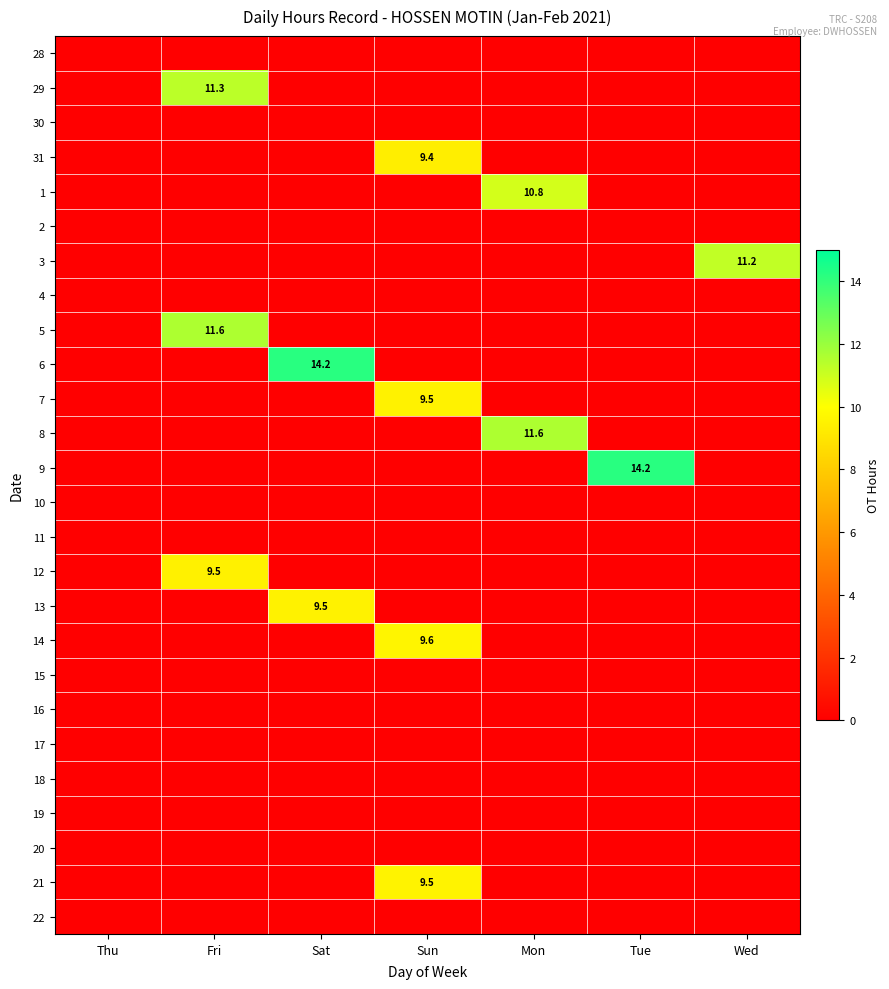

Rank the series at Fri from highest to lowest value.

5, 29, 12, 28, 30, 31, 1, 2, 3, 4, 6, 7, 8, 9, 10, 11, 13, 14, 15, 16, 17, 18, 19, 20, 21, 22